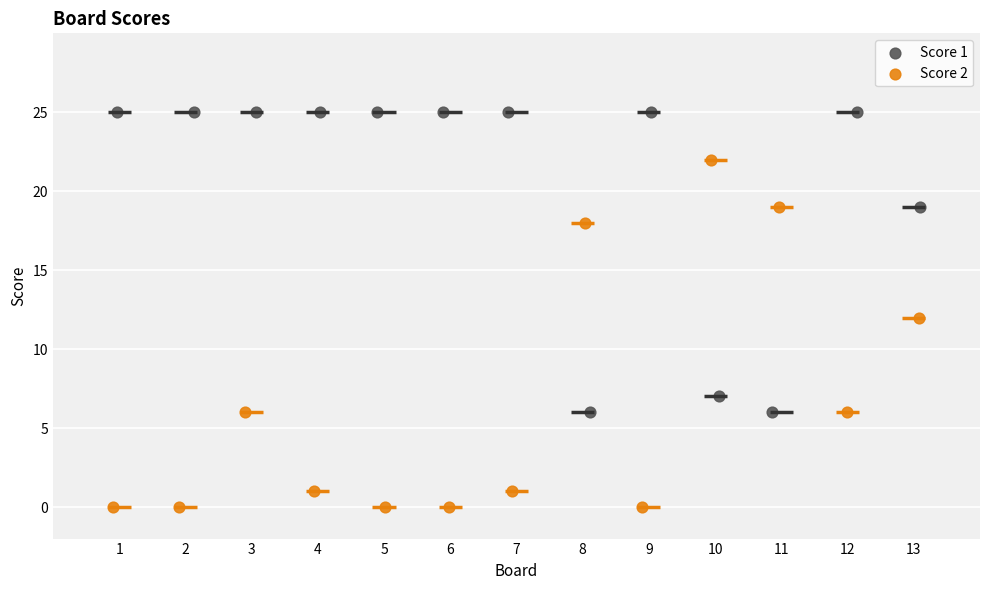

Which series contains the highest Y value?

Score 1